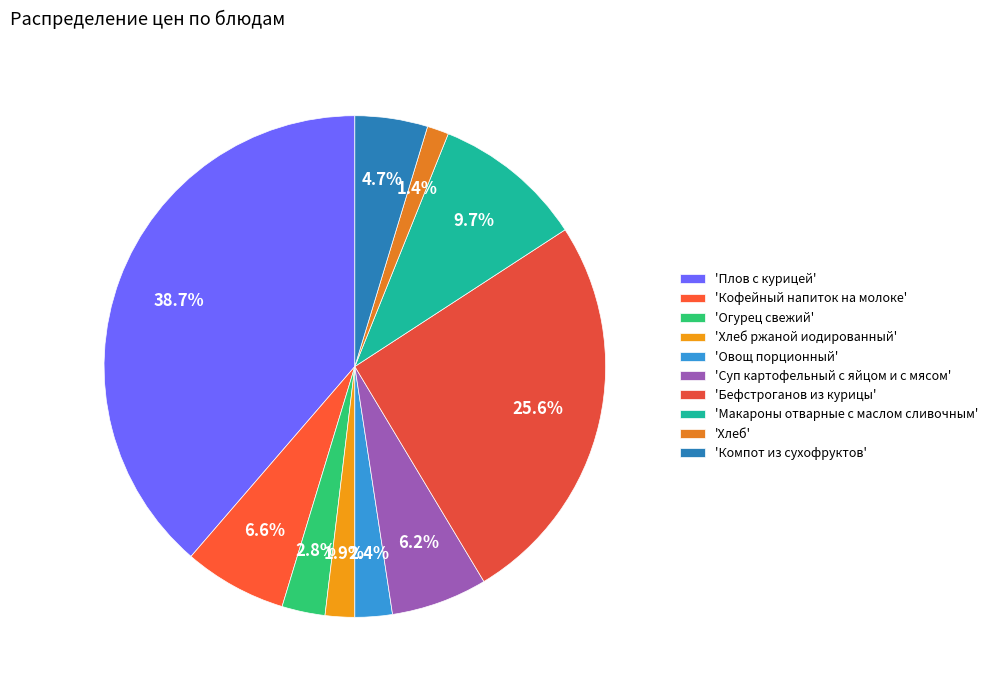

Count the number of slices in the pie.

10